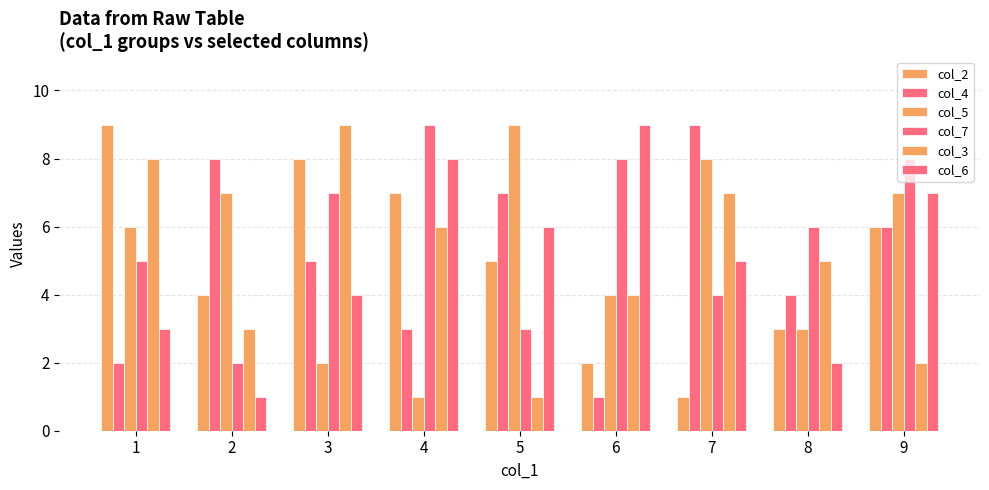

Is it true that col_5 equals 10 at 9?

False